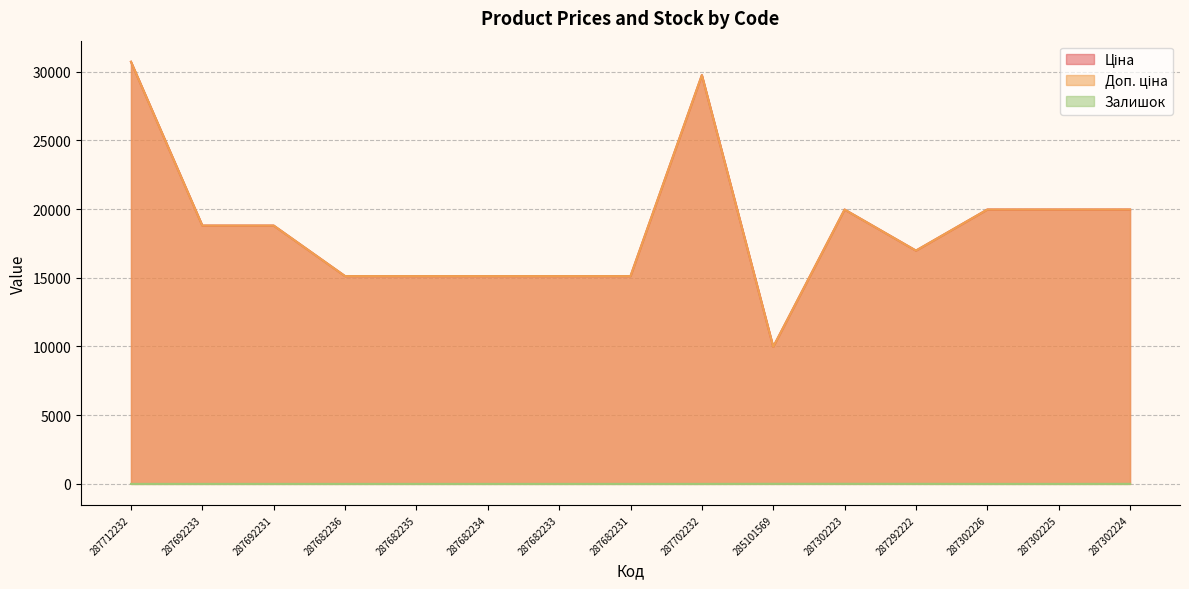

What is the average value of the Залишок series?

1.5